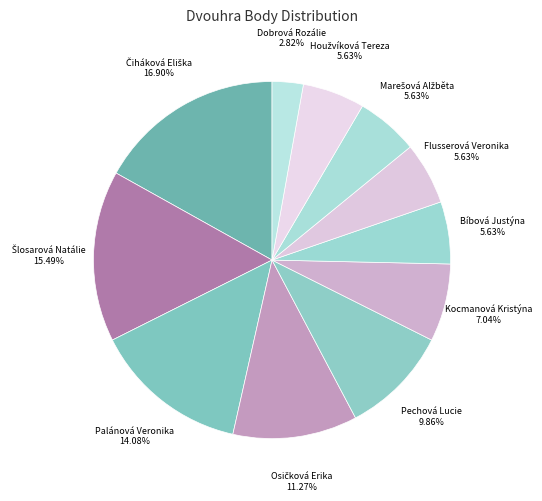

How many slices are in this pie chart?

11